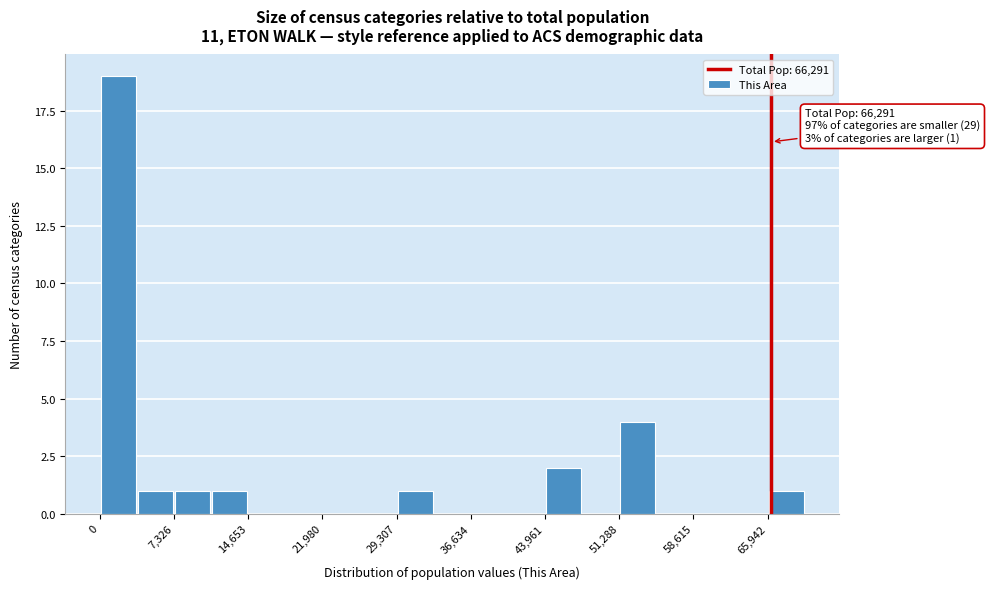

Read against the x-axis, roughly where is the centre of the tallest bar?

2000